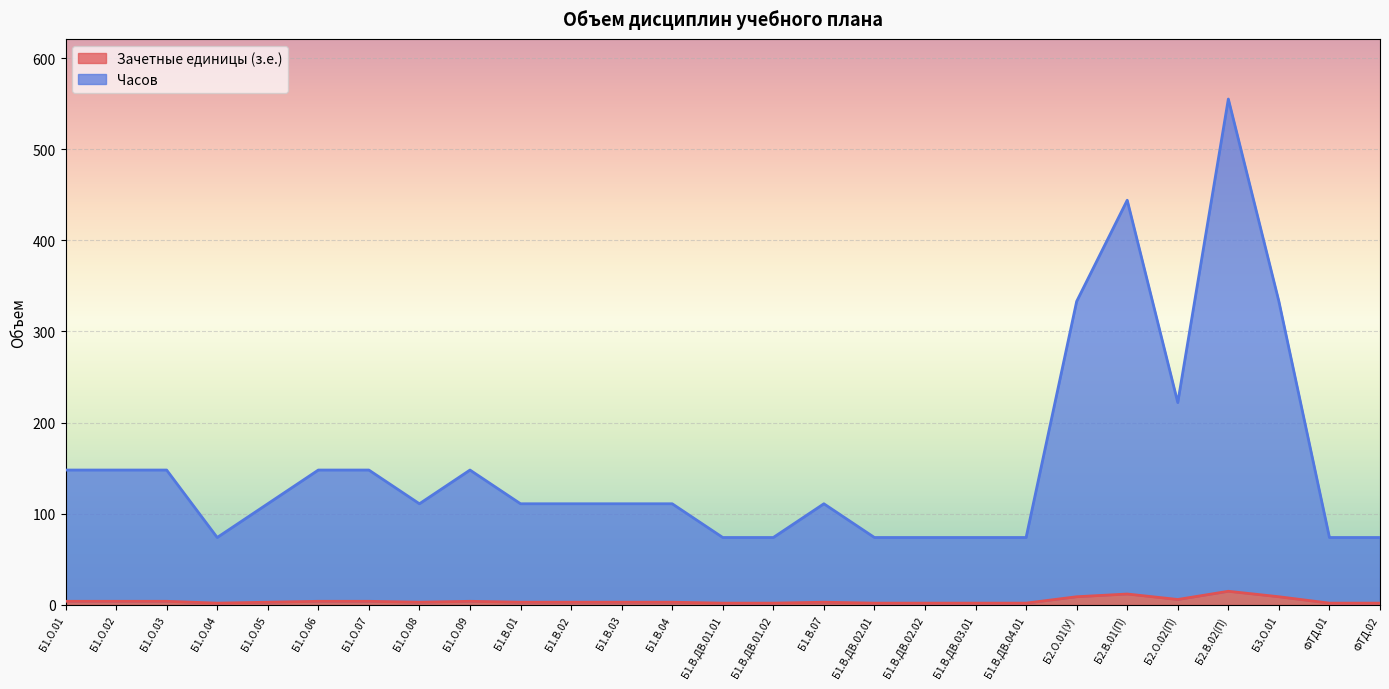

At which category does Часов reach its first local peak?

Б1.О.09